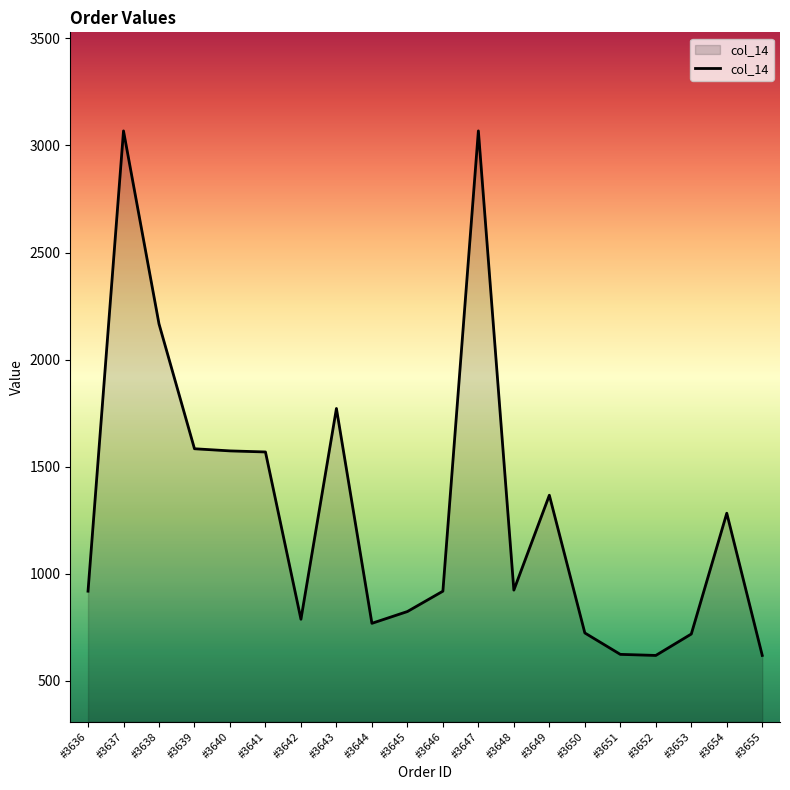

True or false: the data shows 1772 at #3643.

True